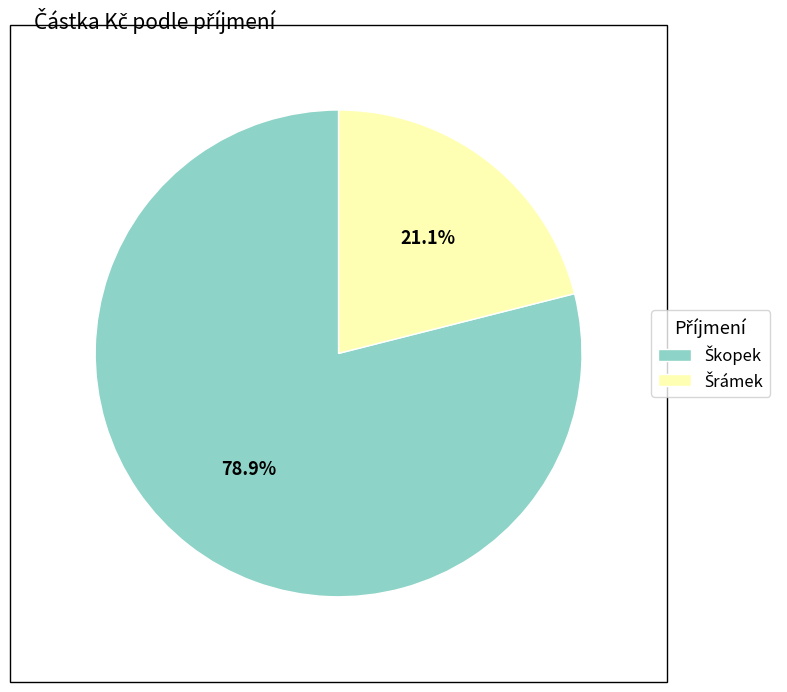

Is there a majority slice in this chart?

Yes